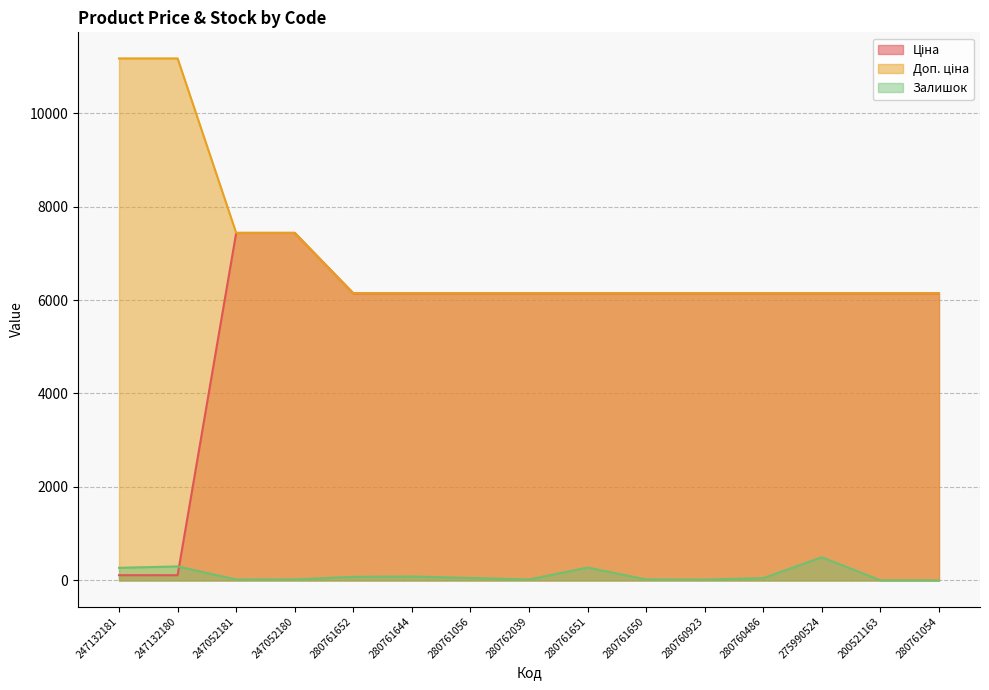

What are all the series names shown in the legend?

Ціна, Доп. ціна, Залишок